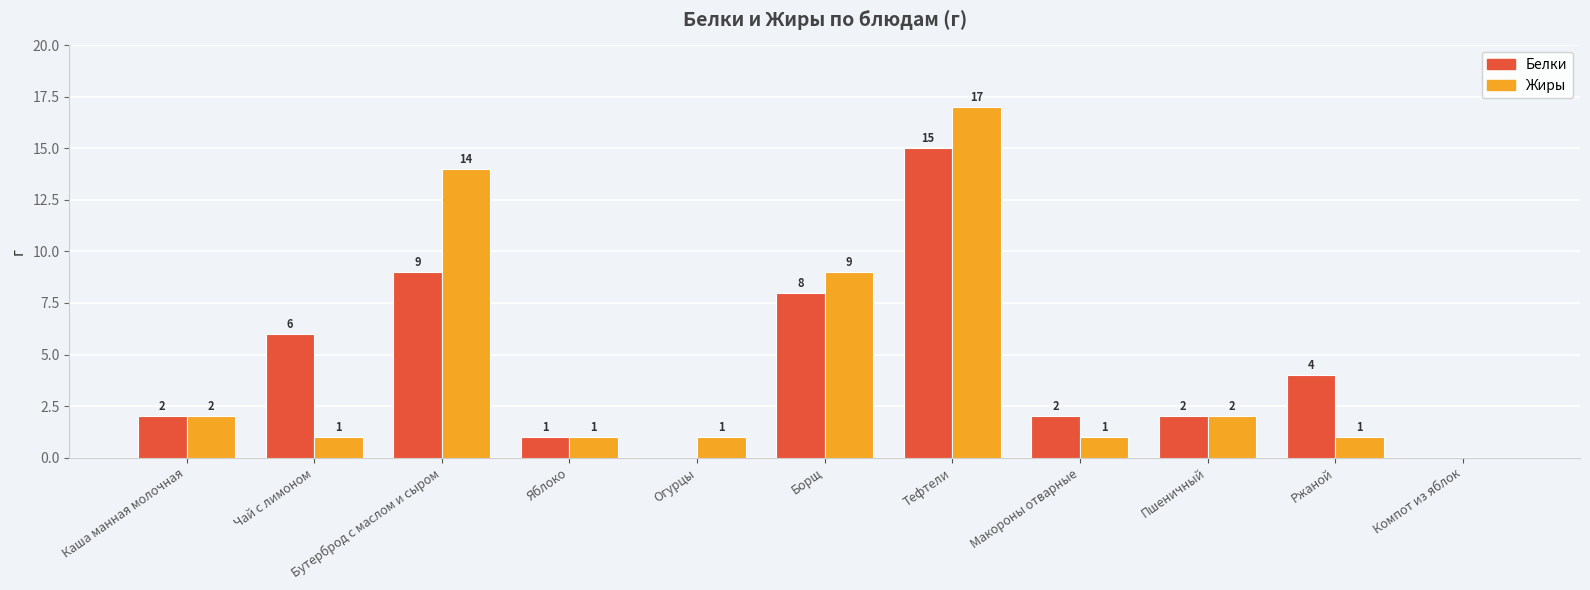

Is the value of Белки at Чай с лимоном greater than the value of Жиры at Огурцы?

Yes